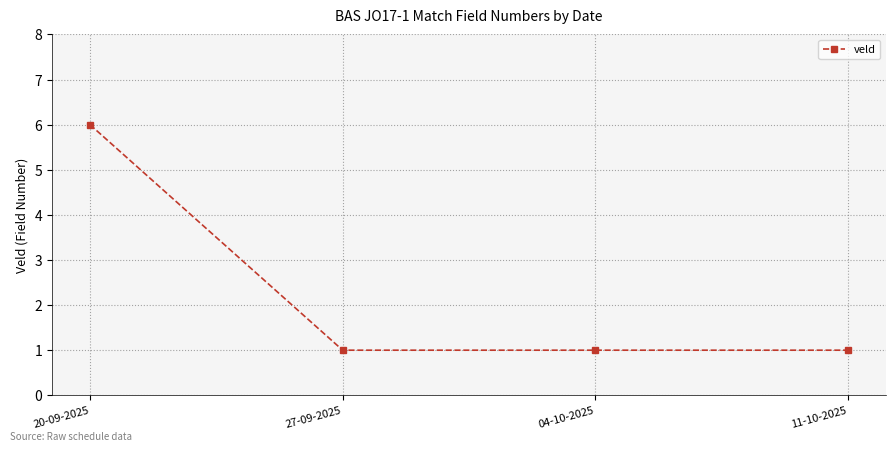

The chart shows a value of 1 at 27-09-2025. True or false?

True